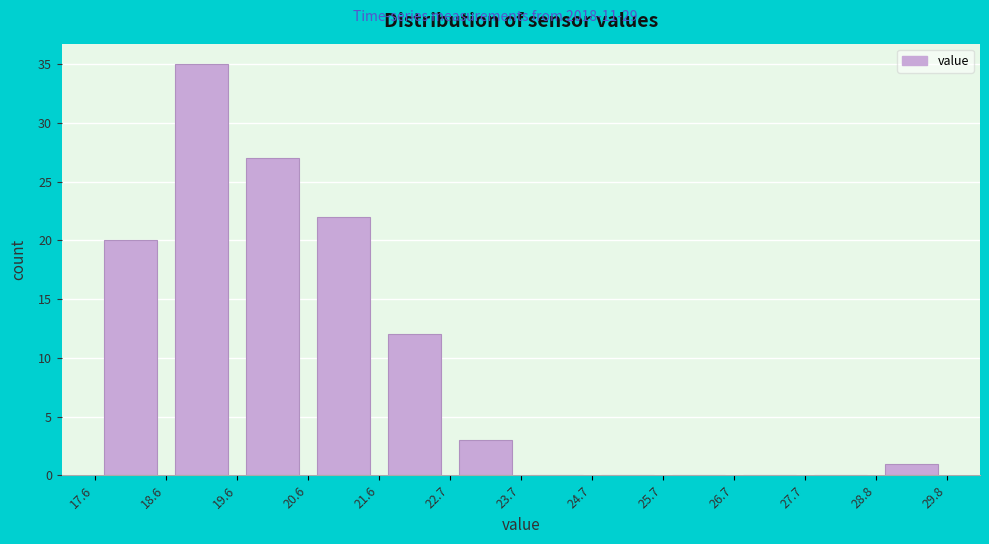

Which range on the x-axis has the tallest bar?

18.6 to 19.6